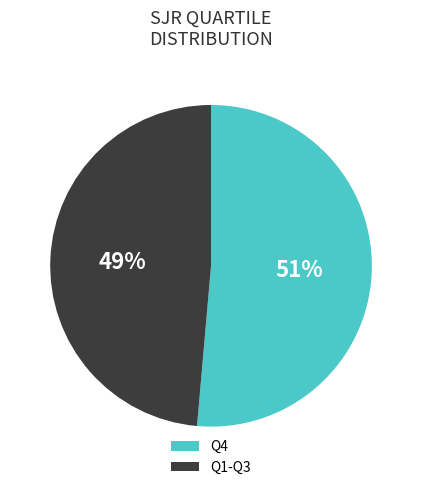

To the nearest percent, what portion does Q1-Q3 represent?

49%